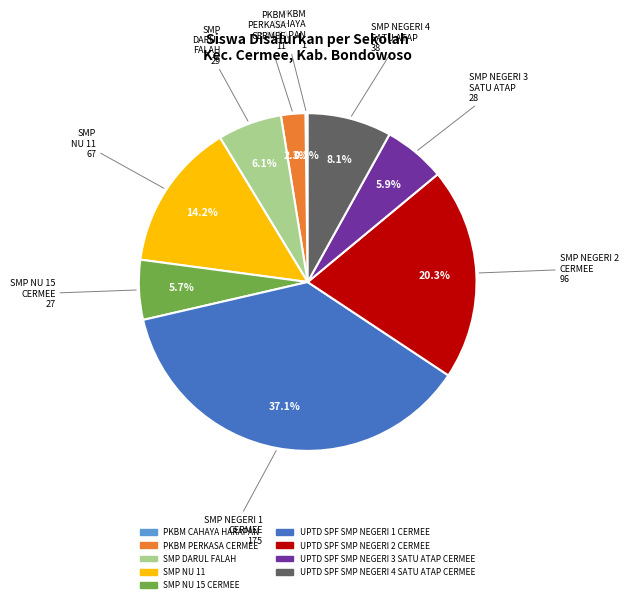

True or false: UPTD SPF SMP NEGERI 3 SATU ATAP CERMEE accounts for 6% of the total.

True